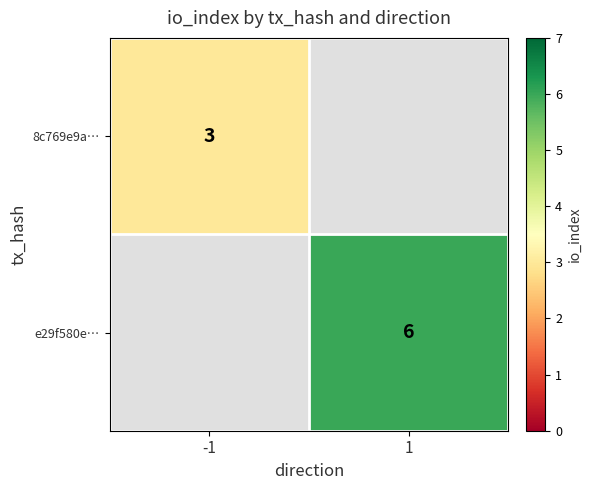

The 8c769e9a… series shows 3 at -1. True or false?

True